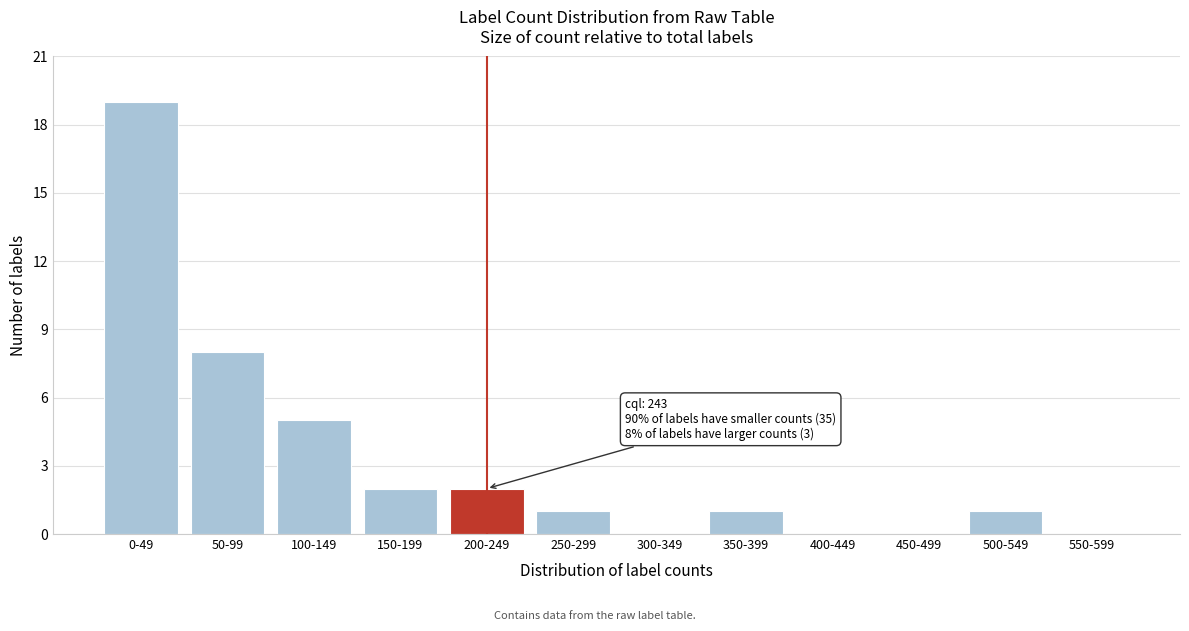

Reading right to left, transcribe all the data shown in this chart.

550-599=0	500-549=1	450-499=0	400-449=0	350-399=1	300-349=0	250-299=1	200-249=2	150-199=2	100-149=5	50-99=8	0-49=19